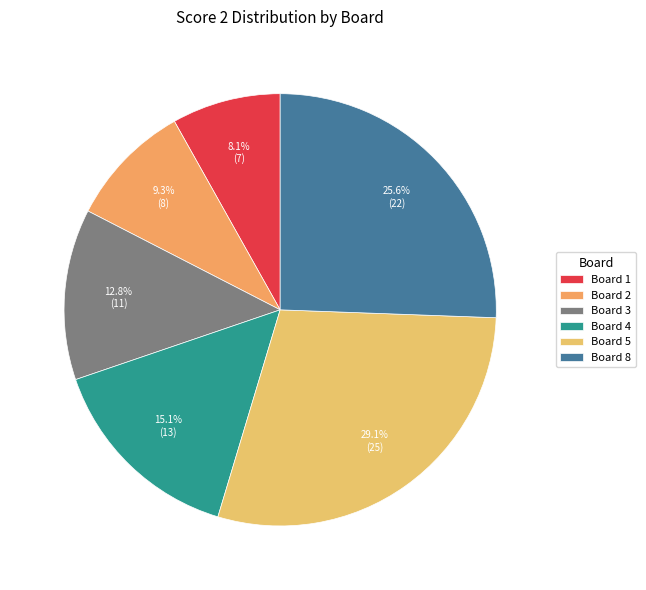

To the nearest percent, what is the average slice percentage?

17%